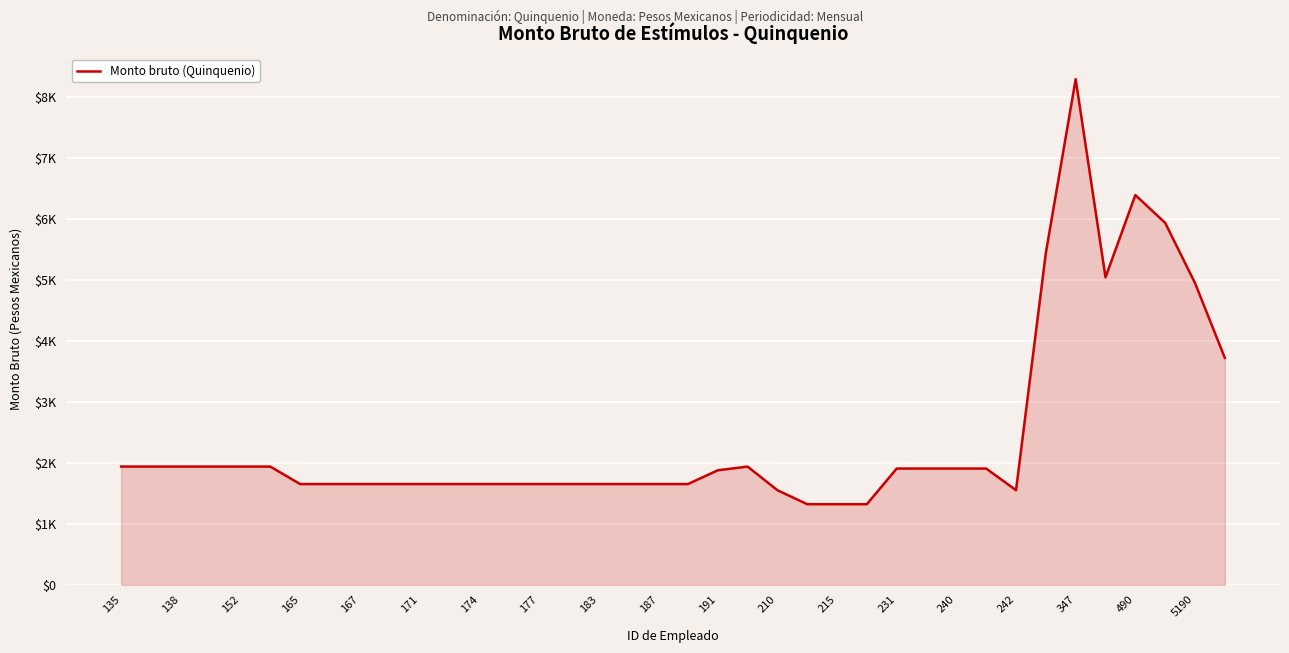

Is this an area chart (filled region under the line)?

Yes